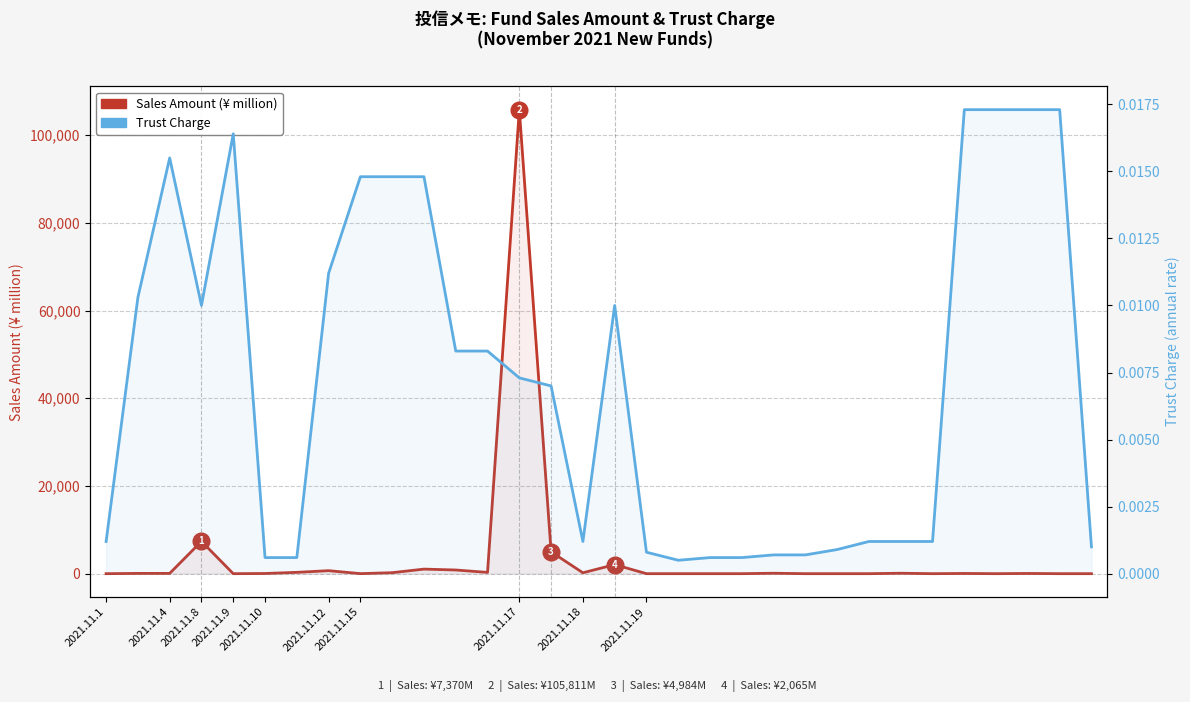

What position from the right is 17?

15